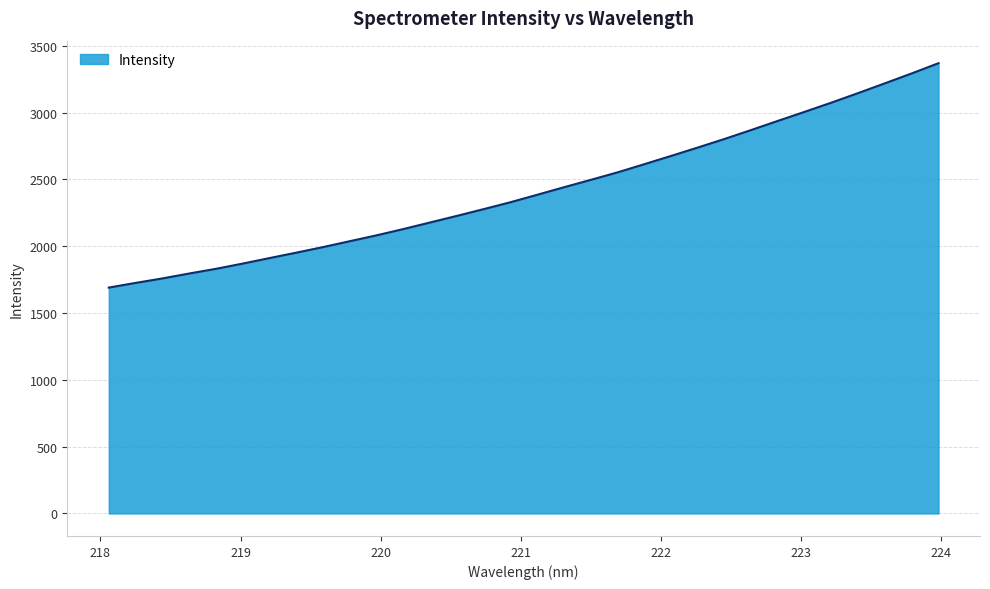

What is the smallest value displayed?

1690.7